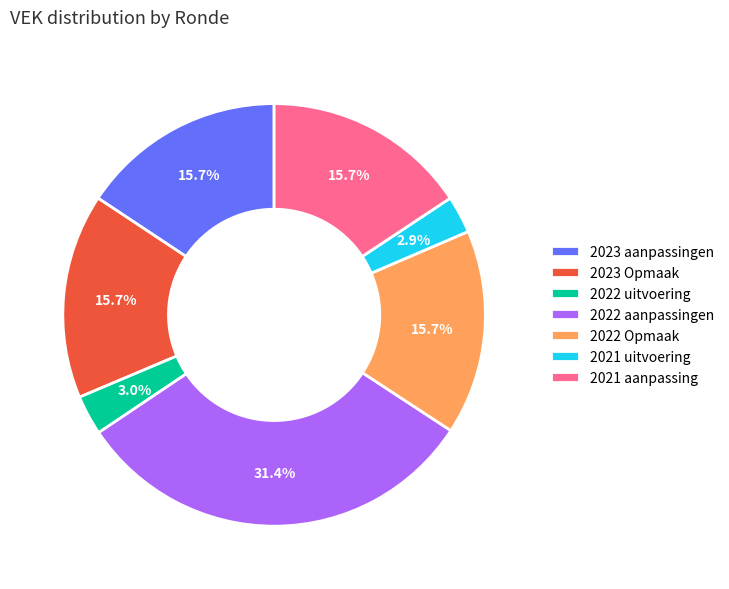

Is there a majority slice in this chart?

No